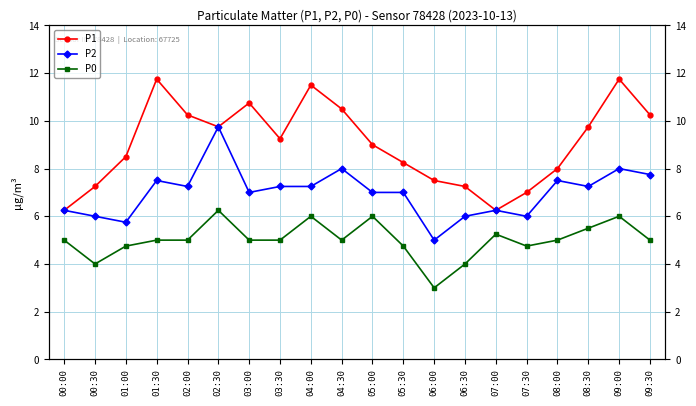

Which has a higher value, 08:00 or 02:00?

02:00